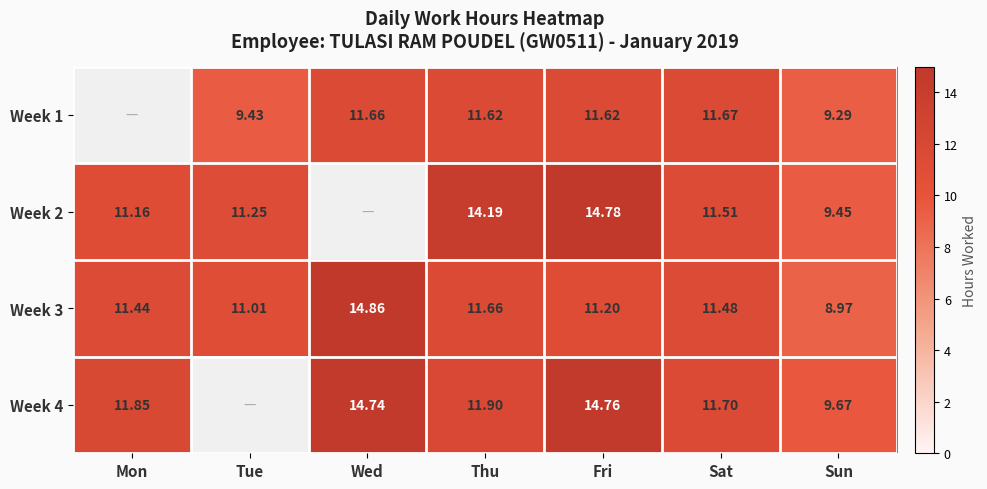

Which category has the lowest value in the Week 3 series?

Sun